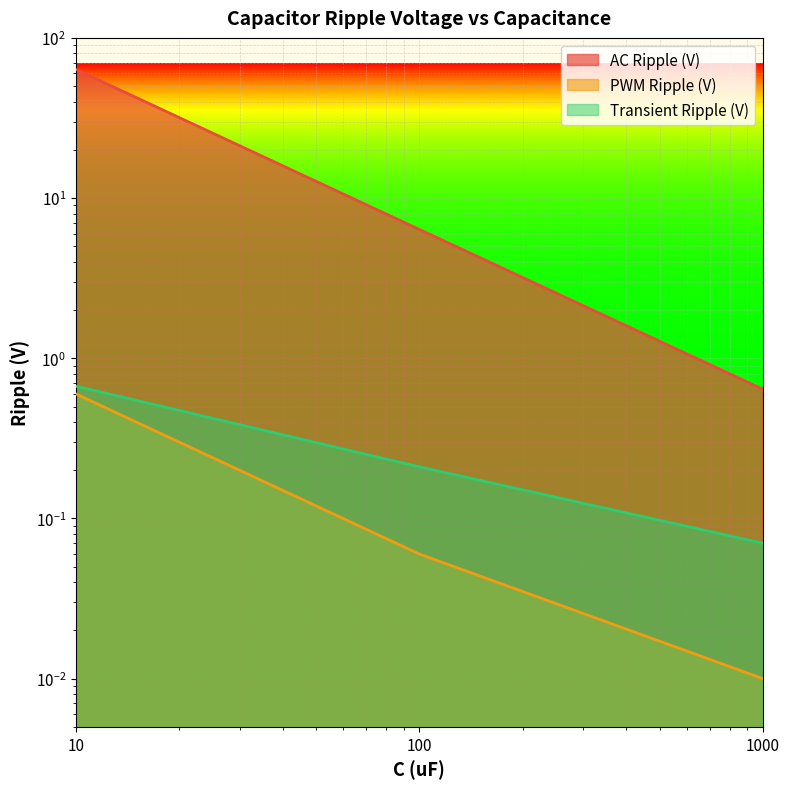

The Transient Ripple (V) series shows 0.2 at 100. True or false?

True